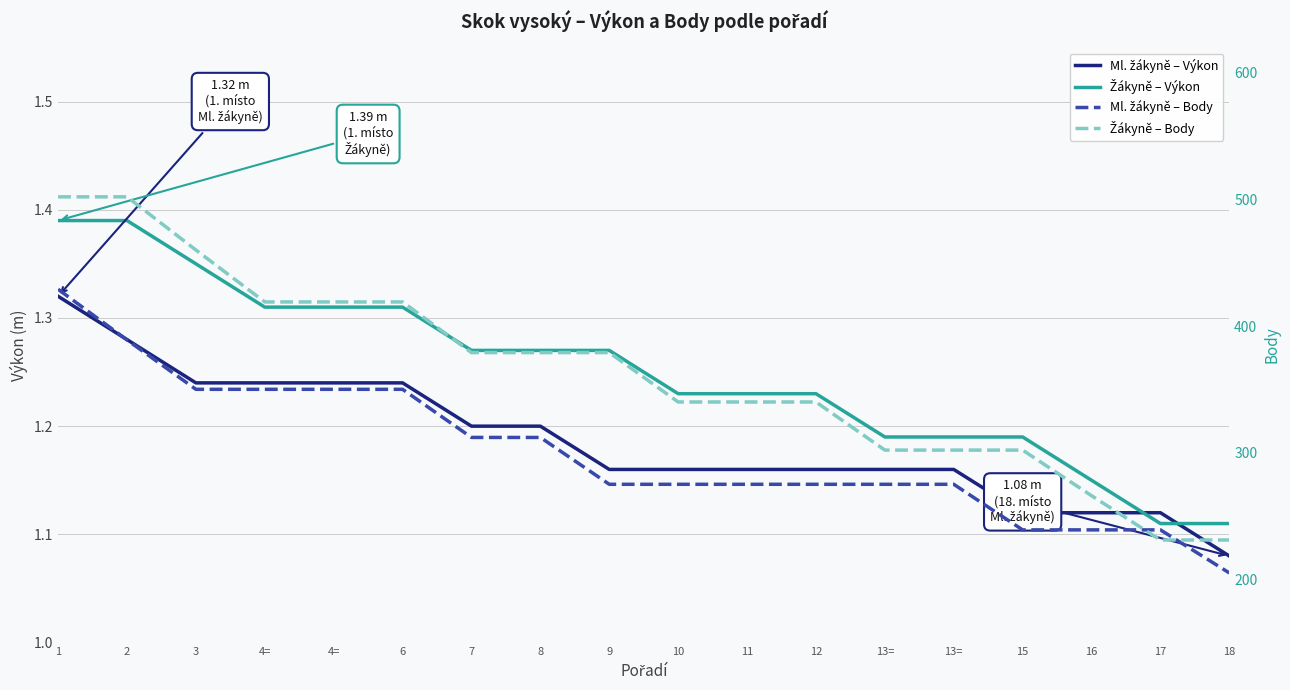

At which category does the chart reach its minimum across all series?

18